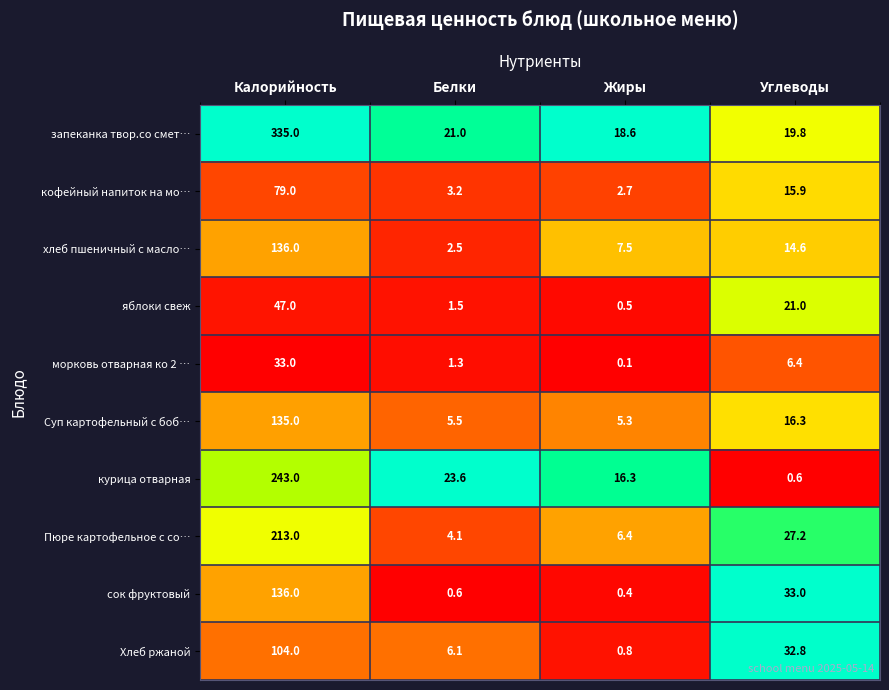

At which label is курица отварная closest to 121?

Белки